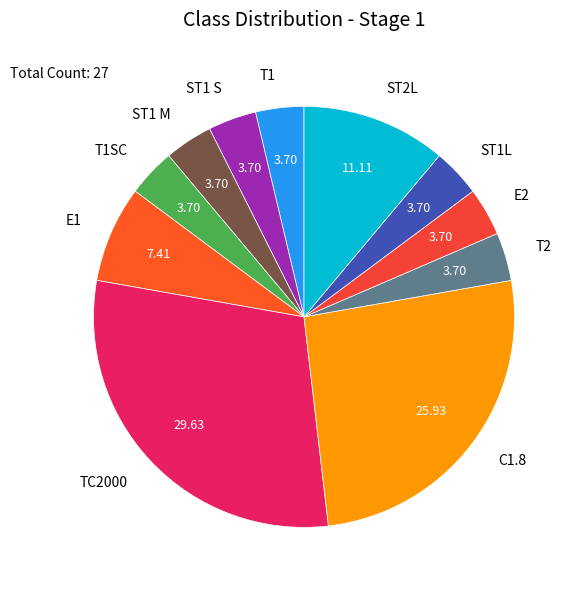

The ST2L slice represents 20% of the pie. True or false?

False